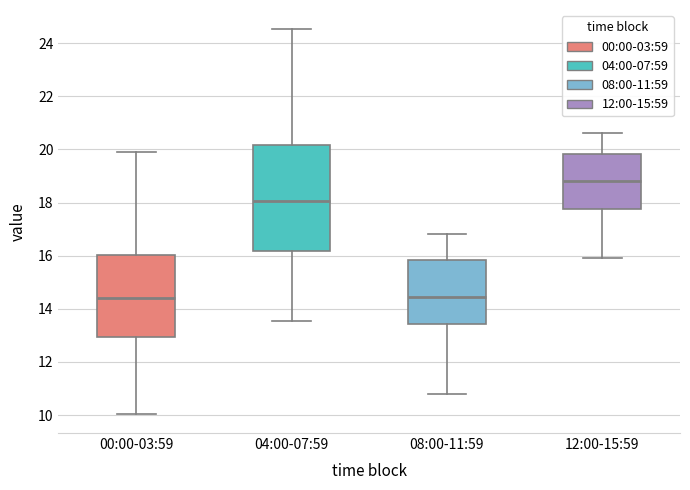

Where is the upper edge of the box for 00:00-03:59 on the y-axis? The values are not printed on the chart, so give them approximately, as read against the axis.

16.0